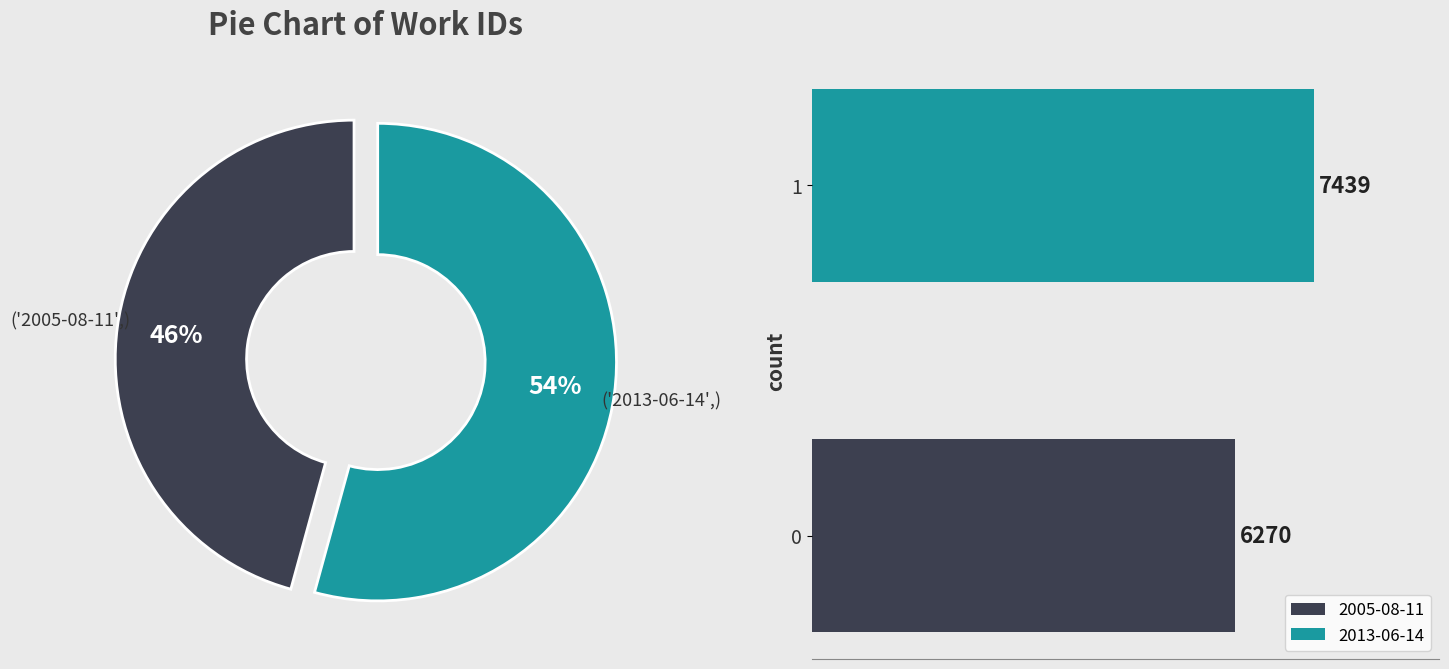

Which category has the smallest portion of the pie?

2005-08-11